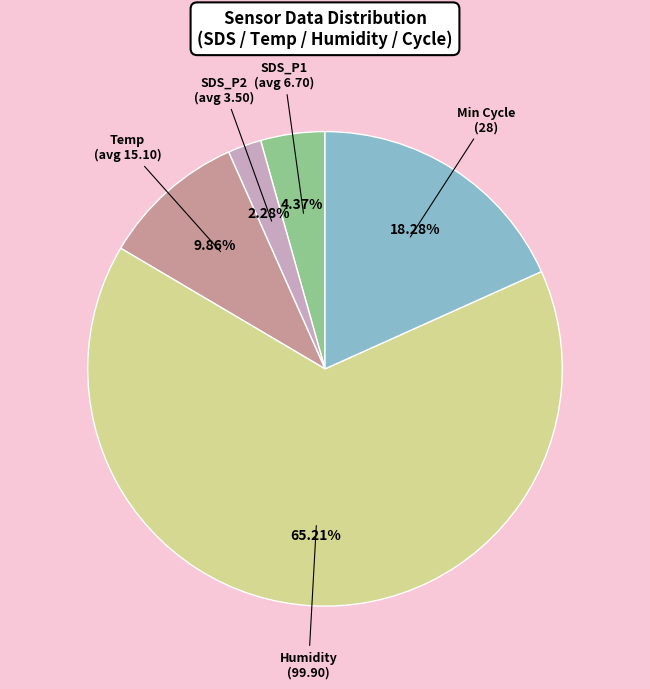

Does any single category account for the majority?

Yes